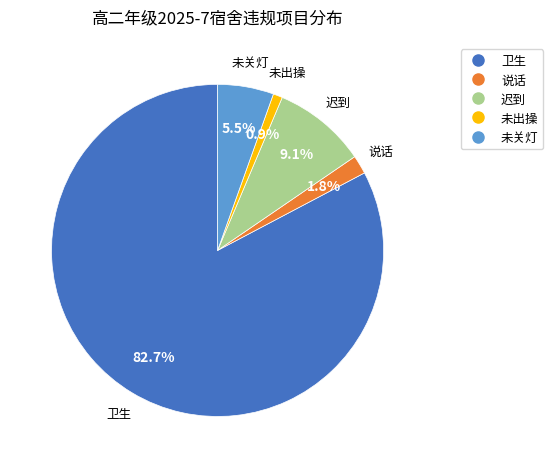

Does any single category account for the majority?

Yes